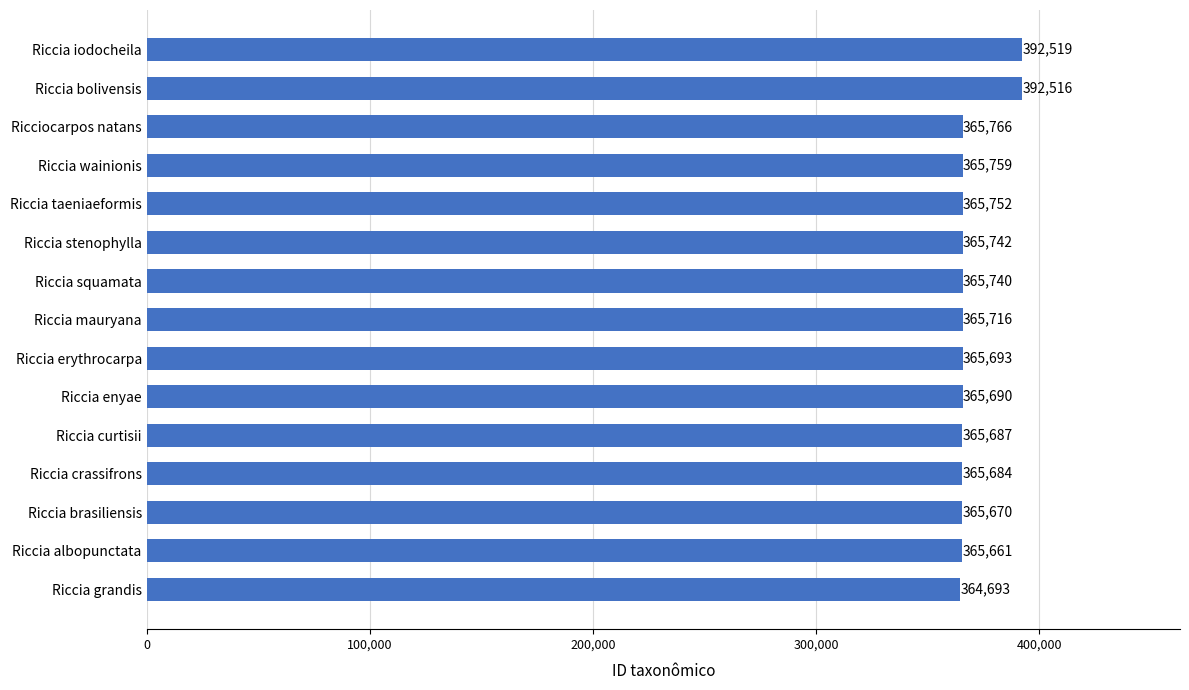

Reading top to bottom, extract all data points from this chart.

392519	392516	365766	365759	365752	365742	365740	365716	365693	365690	365687	365684	365670	365661	364693